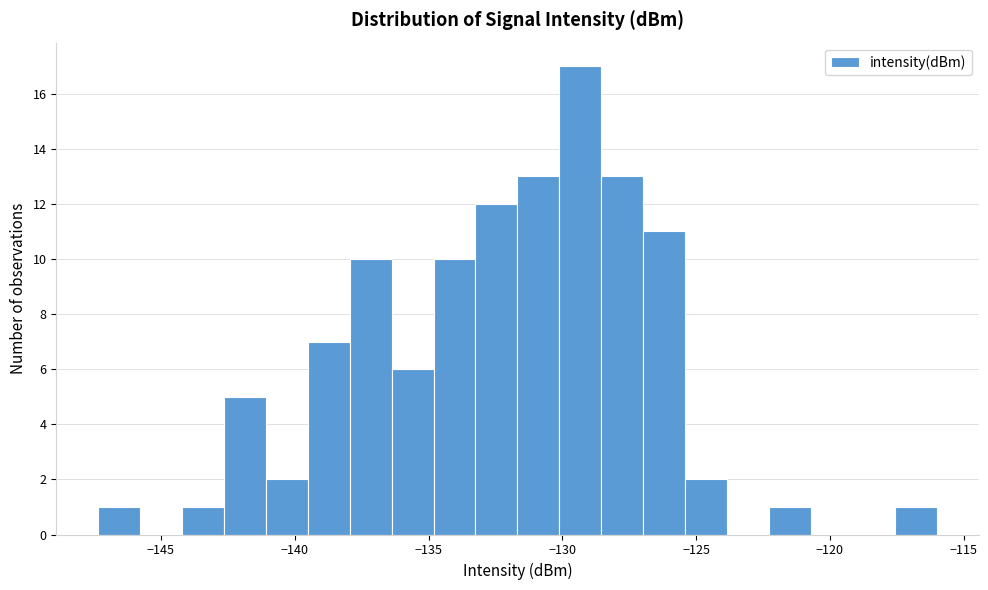

Around what value on the x-axis is the tallest bar? Give the approximate position of its centre, as read against the axis.

-129.5